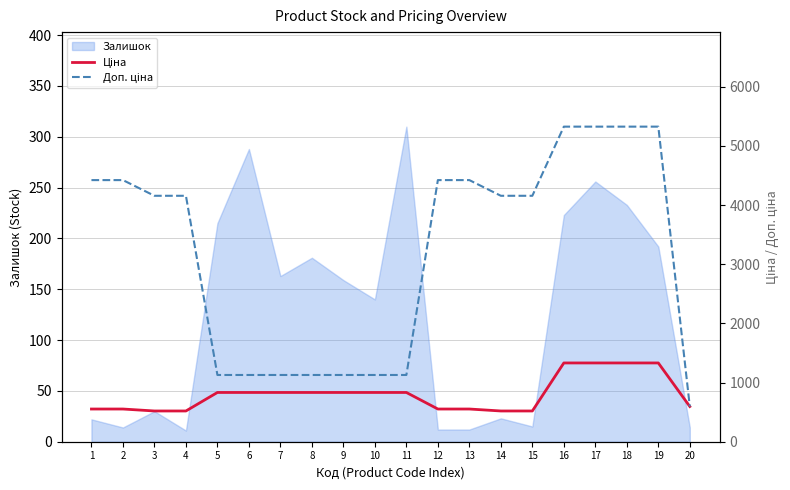

The value of Залишок at 18 is 233. True or false?

True